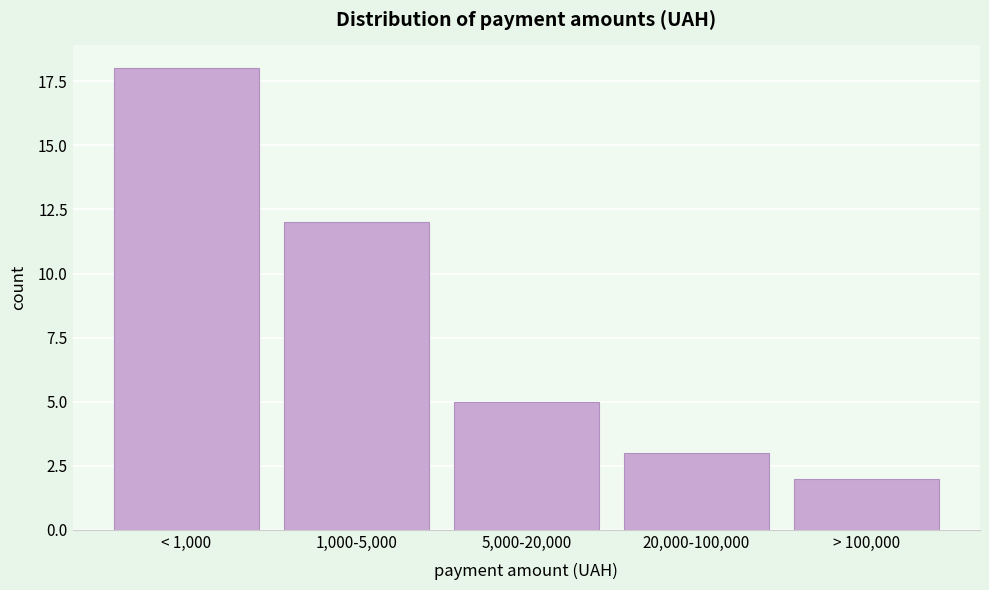

Reading left to right, extract all data points from this chart.

18	12	5	3	2